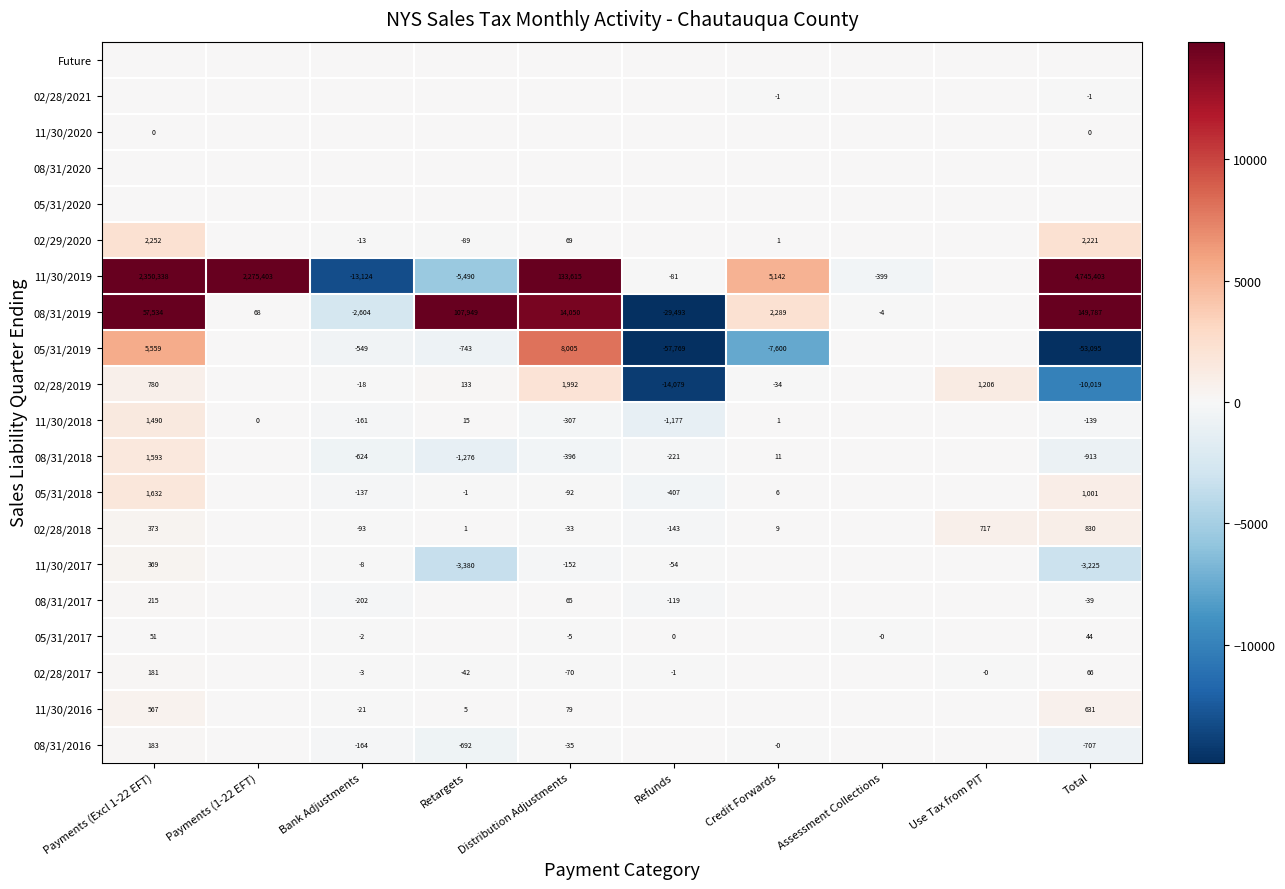

How many series are shown in this chart?

20